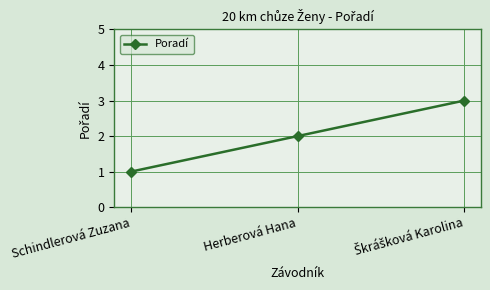

What is the value of the 1st point from the left?

1